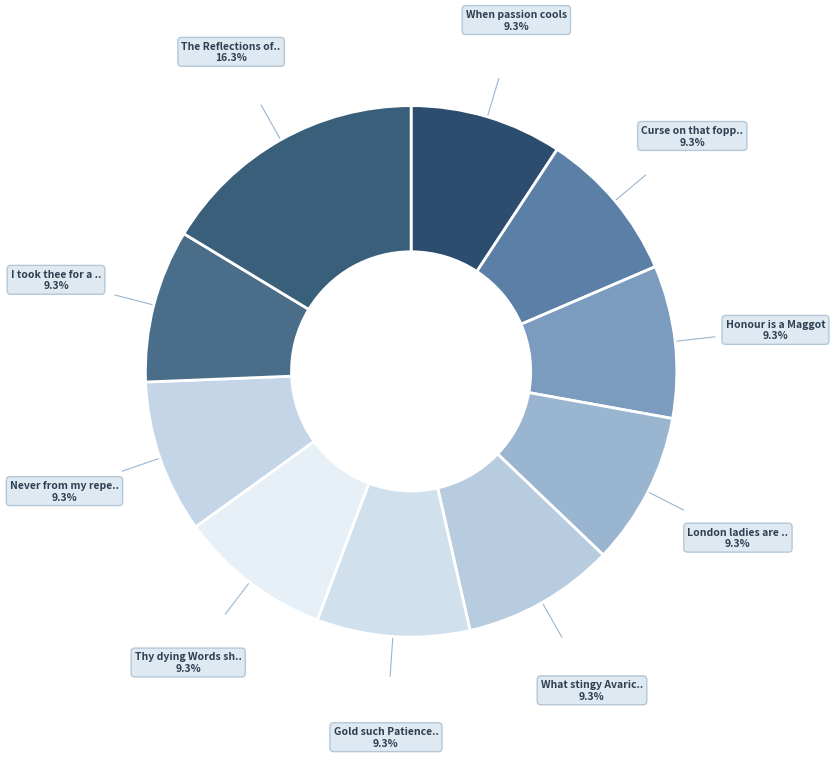

How many segments does this pie chart have?

10